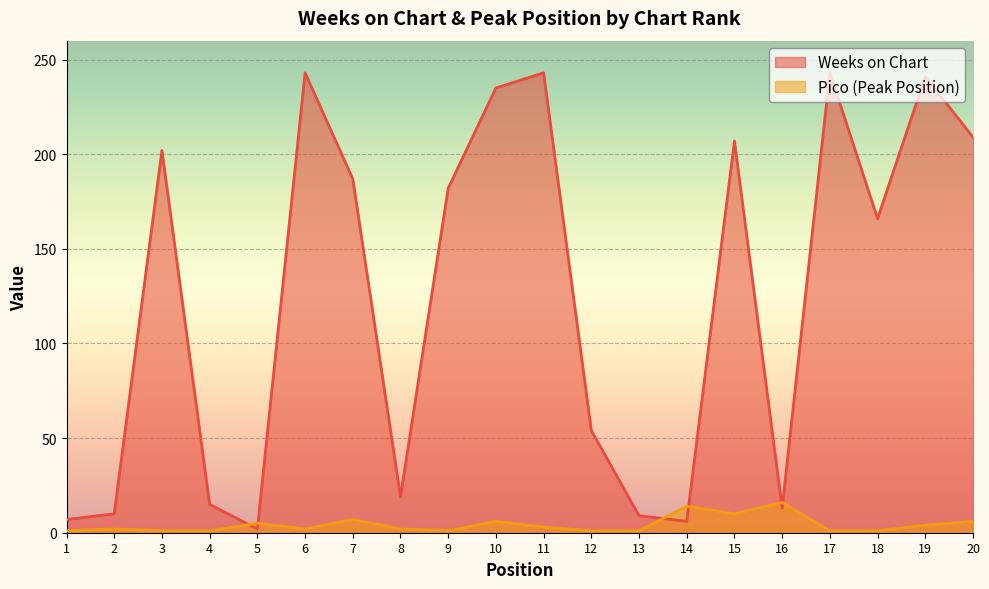

Which series has the largest range (max minus min)?

Weeks on Chart